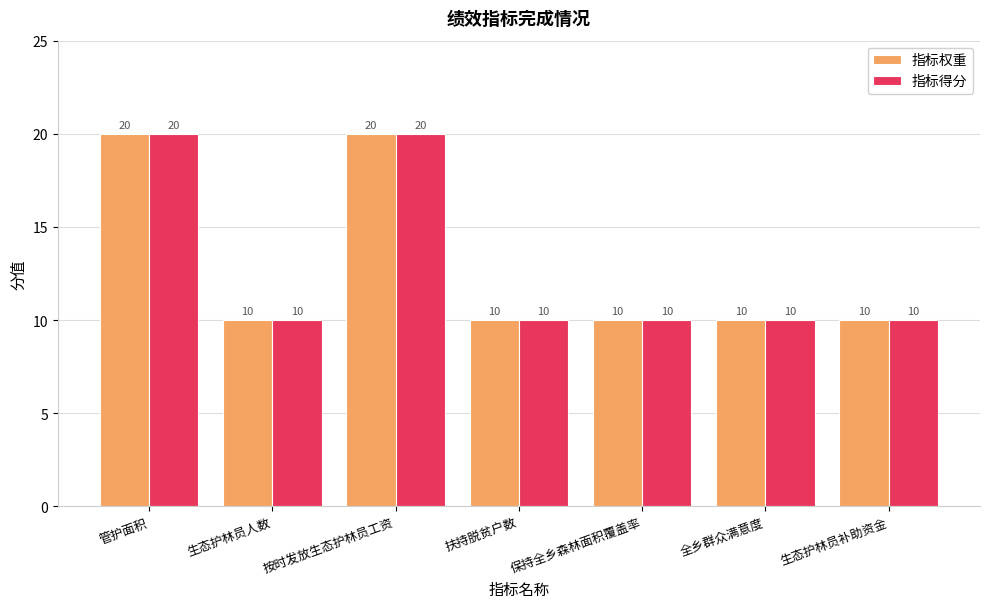

What is the highest value of the 指标得分 series?

20